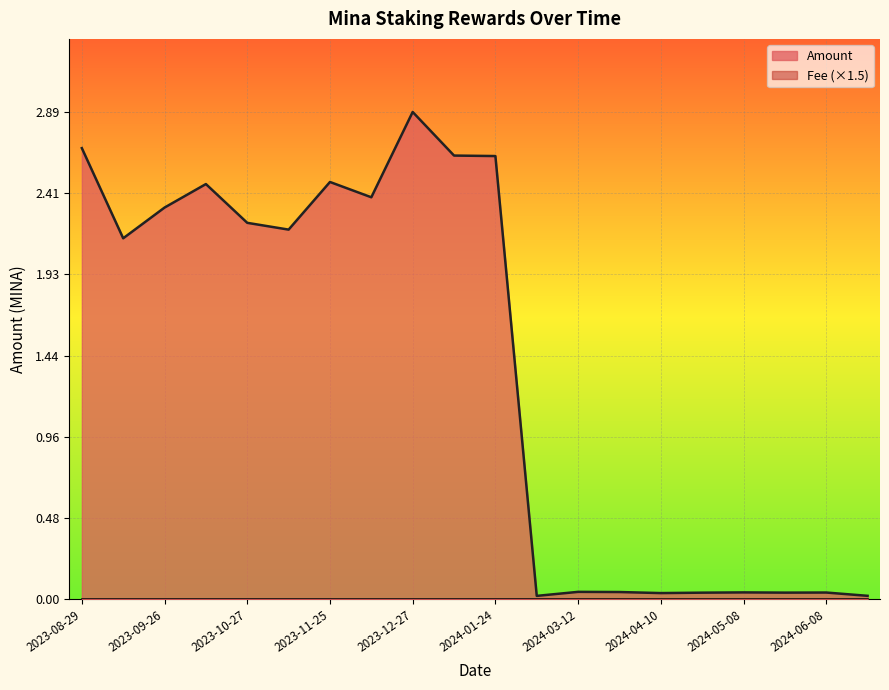

Which category has the lowest value across all series?

2024-02-27